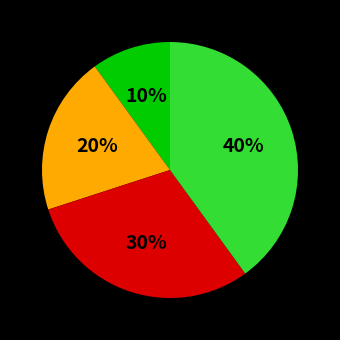

Is there a majority slice in this chart?

No